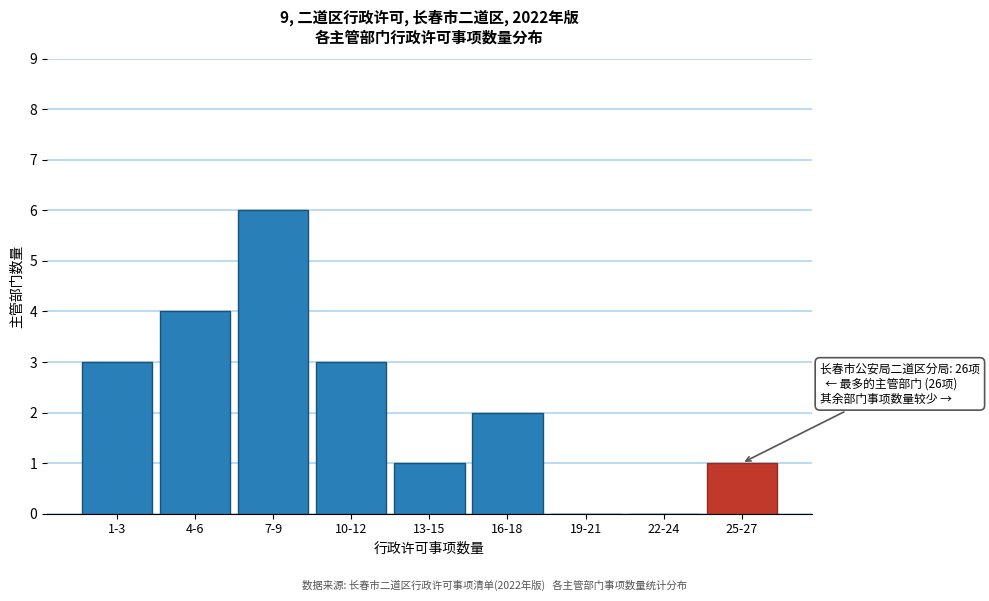

Reading left to right, list all the values displayed in this chart.

1-3=3	4-6=4	7-9=6	10-12=3	13-15=1	16-18=2	19-21=0	22-24=0	25-27=1